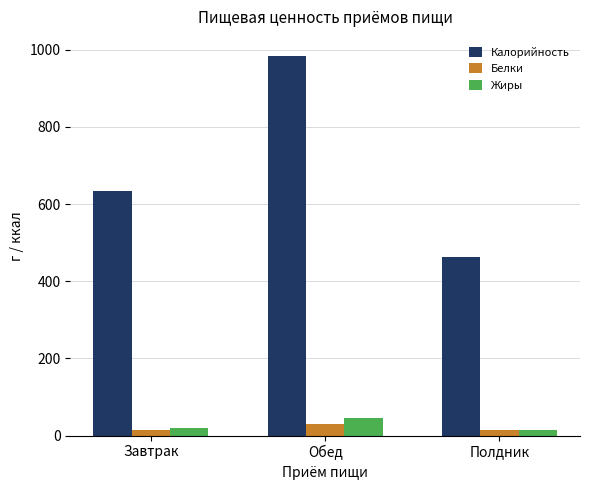

What is the approximate value of Жиры at Завтрак?

19.5